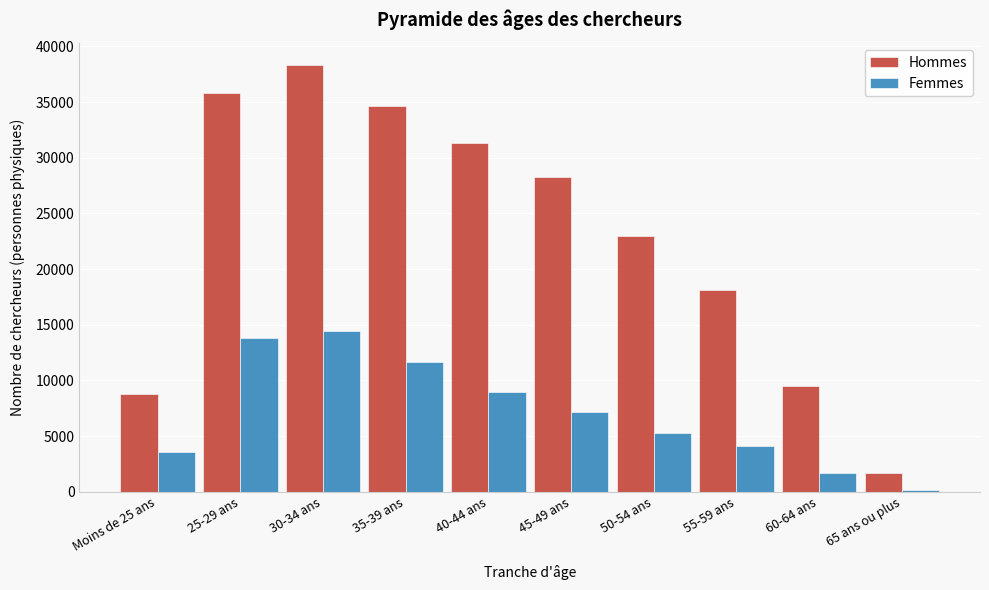

Reading left to right, what are all the values shown in this chart?

Hommes: Moins de 25 ans=8811.6	25-29 ans=35800.9	30-34 ans=38376.0	35-39 ans=34681.3	40-44 ans=31333.1	45-49 ans=28265.8	50-54 ans=22942.0	55-59 ans=18126.1	60-64 ans=9476.1	65 ans ou plus=1654.6
Femmes: Moins de 25 ans=3571.1	25-29 ans=13768.0	30-34 ans=14406.6	35-39 ans=11651.7	40-44 ans=8964.5	45-49 ans=7161.0	50-54 ans=5294.9	55-59 ans=4119.7	60-64 ans=1710.9	65 ans ou plus=168.8